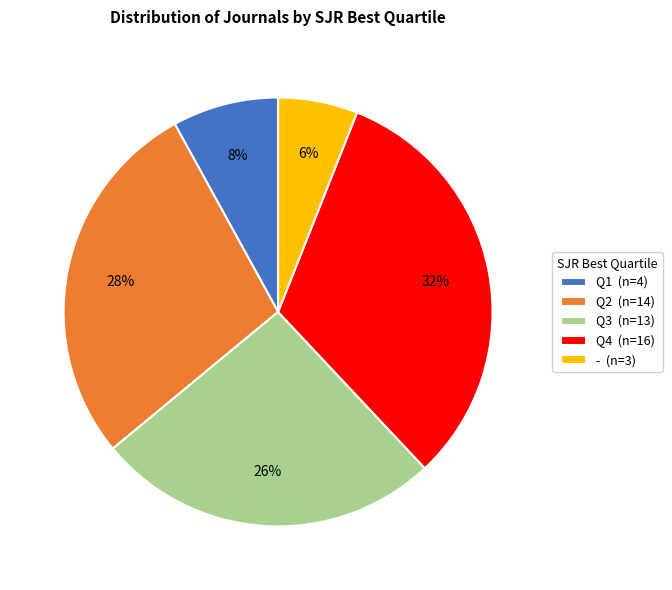

To the nearest percent, what portion does Q4 represent?

32%